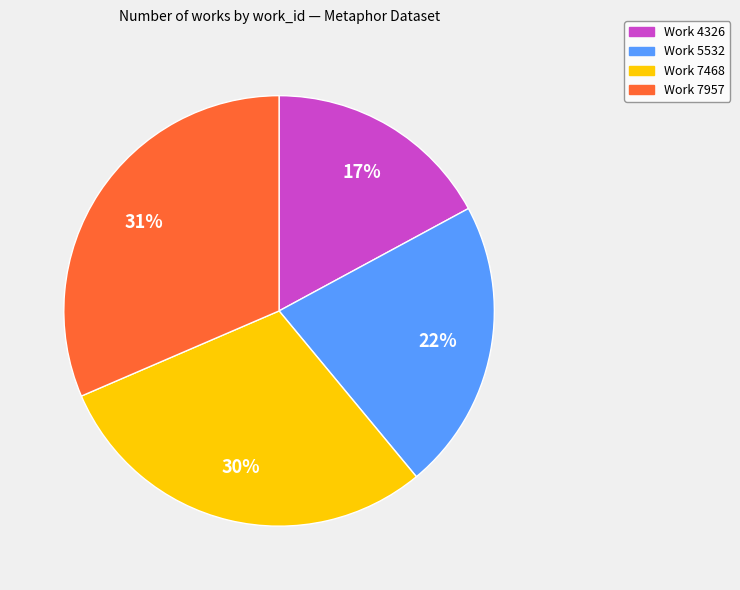

Between Work 7468 and Work 4326, which is larger?

Work 7468